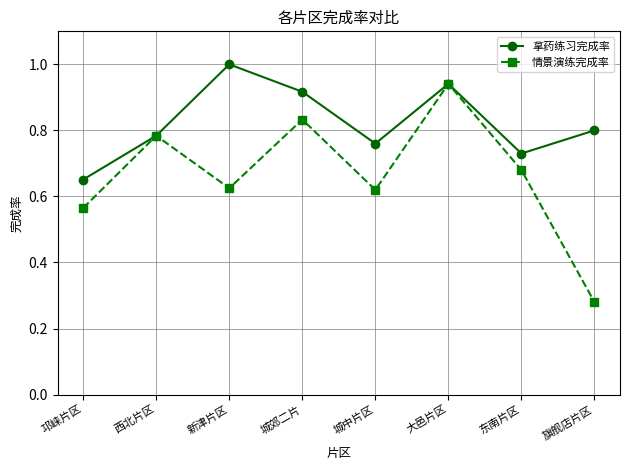

What is the label of the 1st point from the right?

旗舰店片区